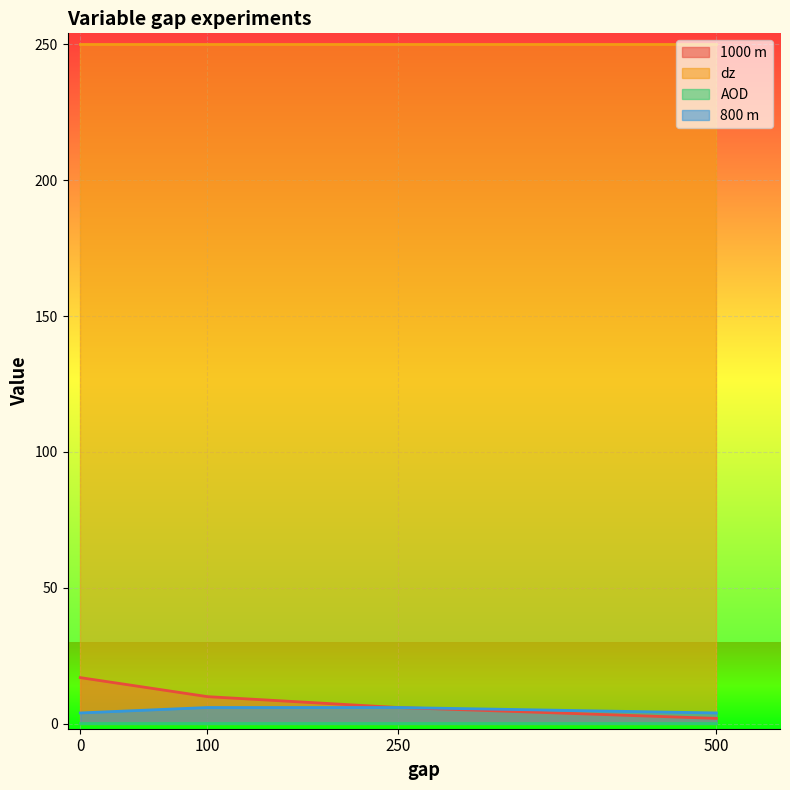

What is the value of the 1000 m point at the 4th from the left?

2